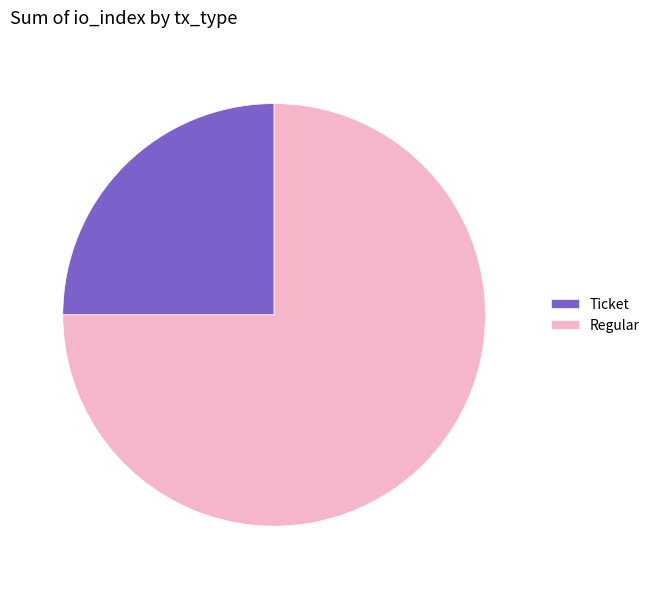

Does any single category account for the majority?

Yes